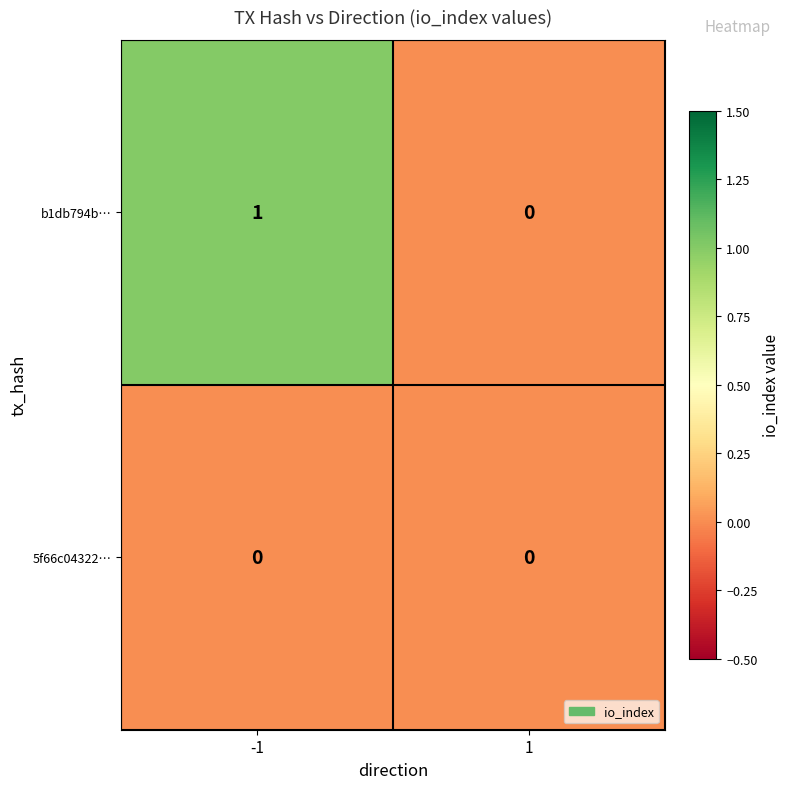

Which series has the largest range (max minus min)?

b1db794b…